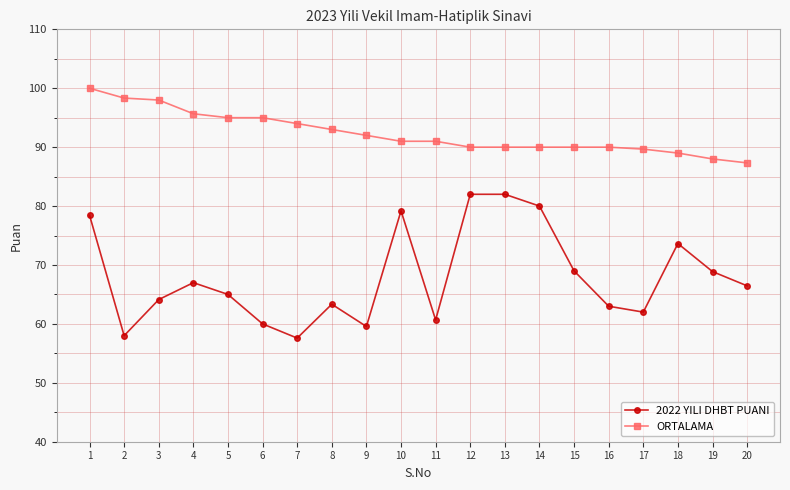

Where is the first local minimum for 2022 YILI DHBT PUANI?

2